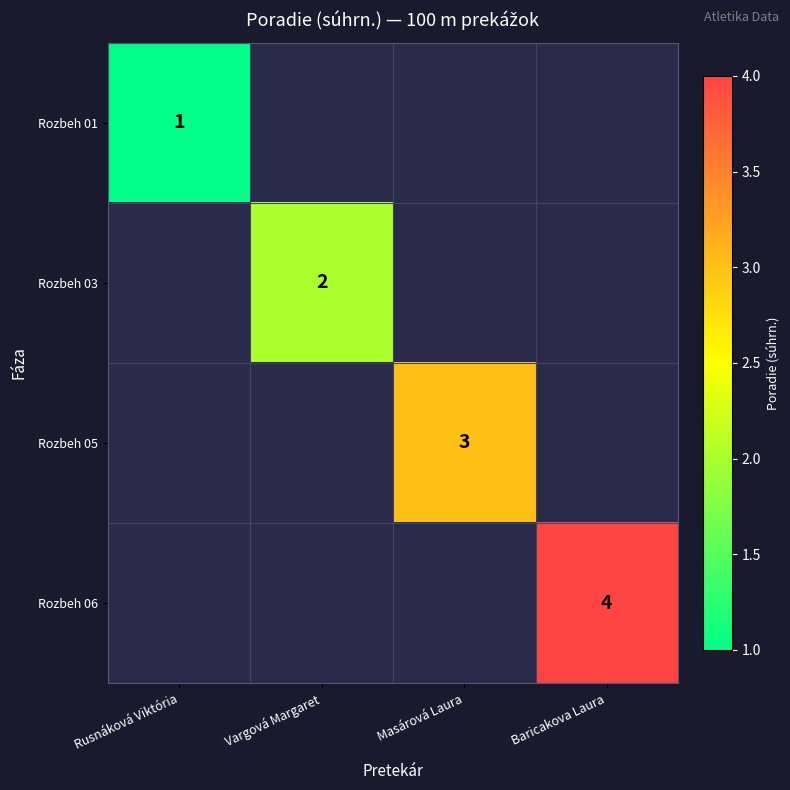

The value of Rozbeh 03 at Vargová Margaret is 1. True or false?

False